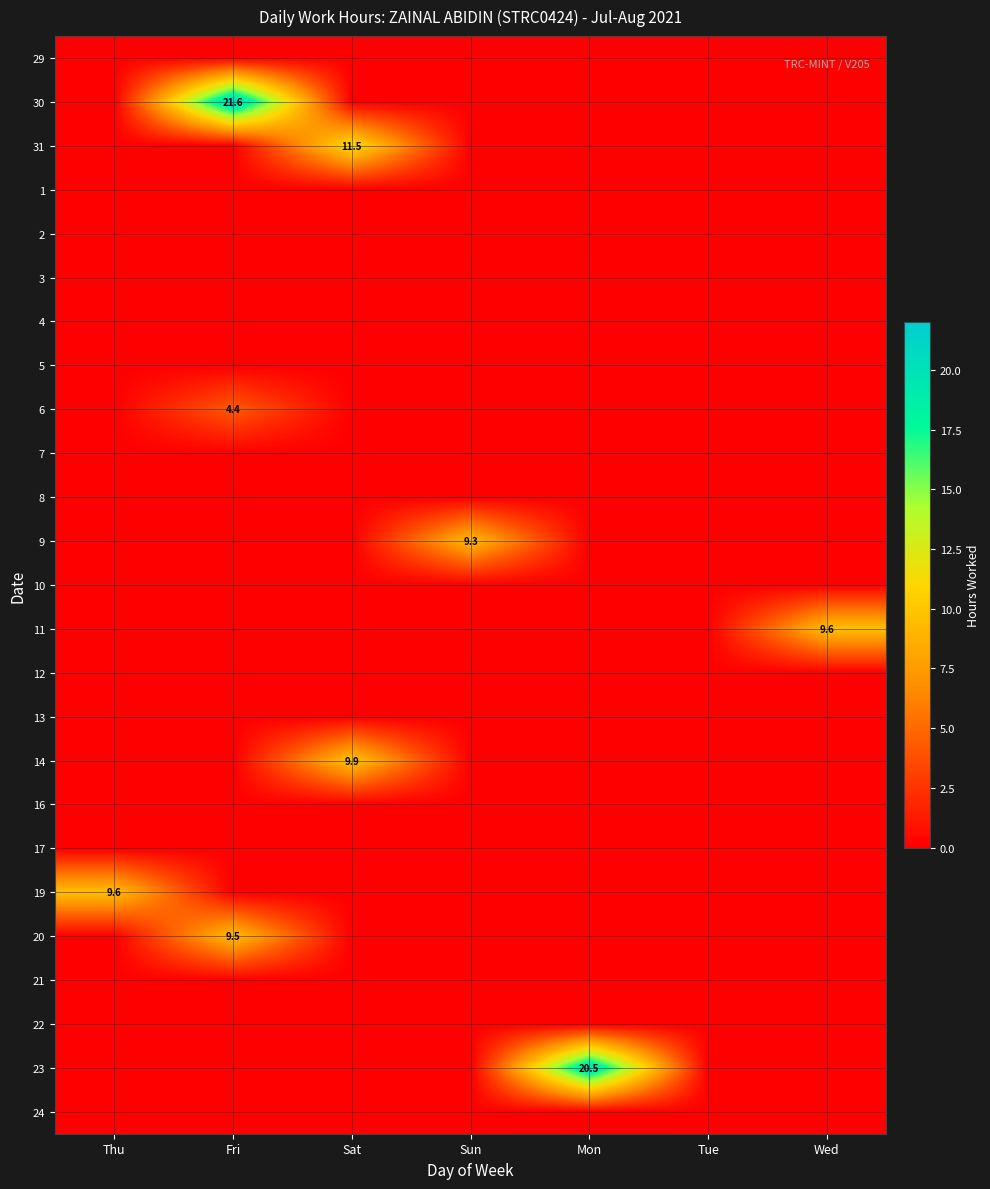

At which category is the sum across all series the highest?

Fri